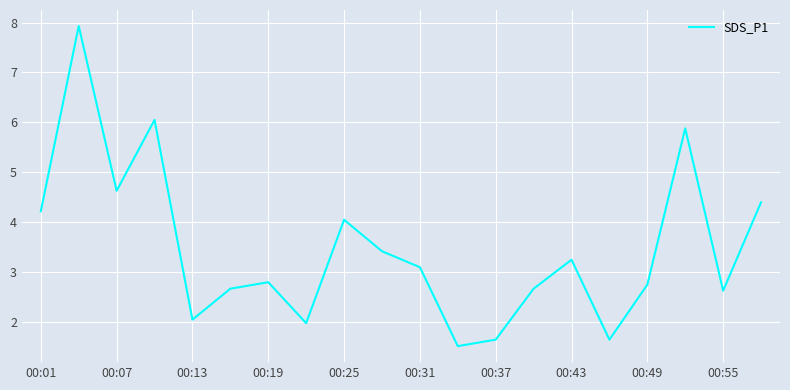

What is the difference between the maximum and minimum values?

6.4